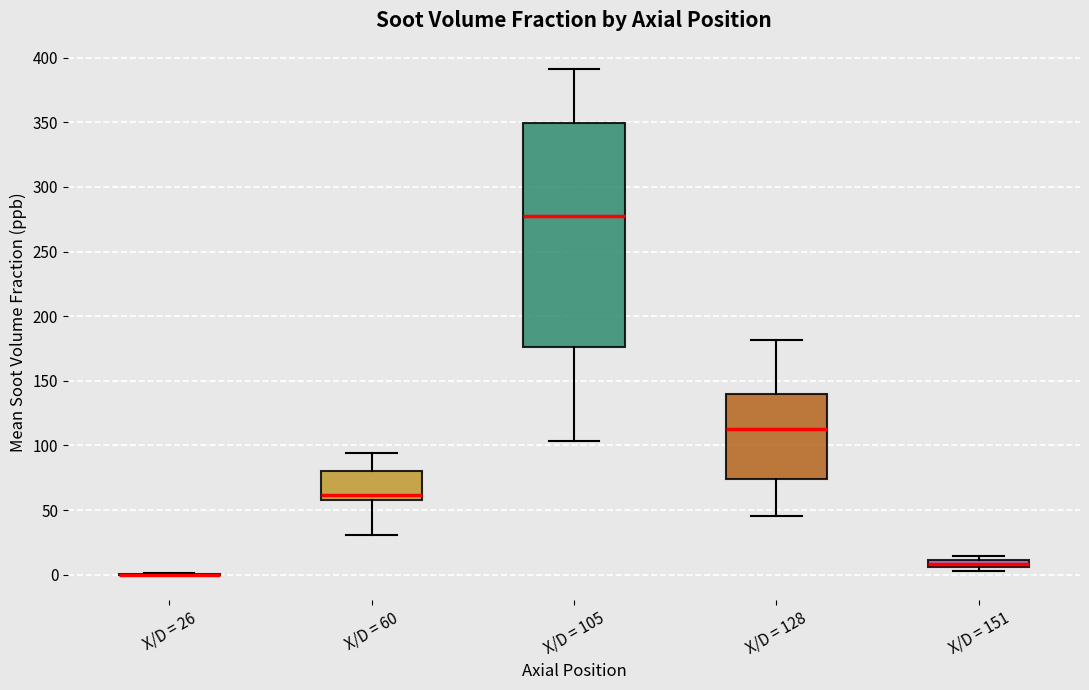

Comparing the boxes themselves (not the whiskers), which one is the tallest?

X/D = 105